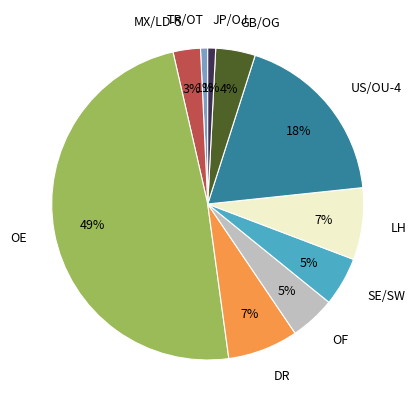

The OE slice represents 49% of the pie. True or false?

True